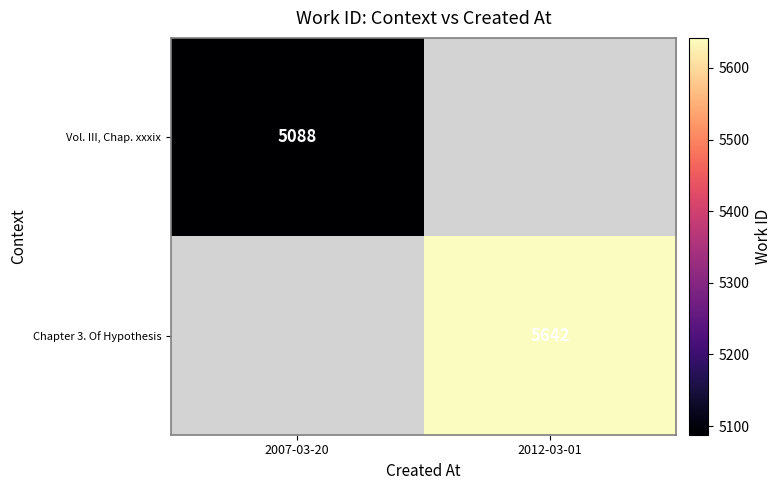

The value of Vol. III, Chap. xxxix at 2007-03-20 is 5088. True or false?

True